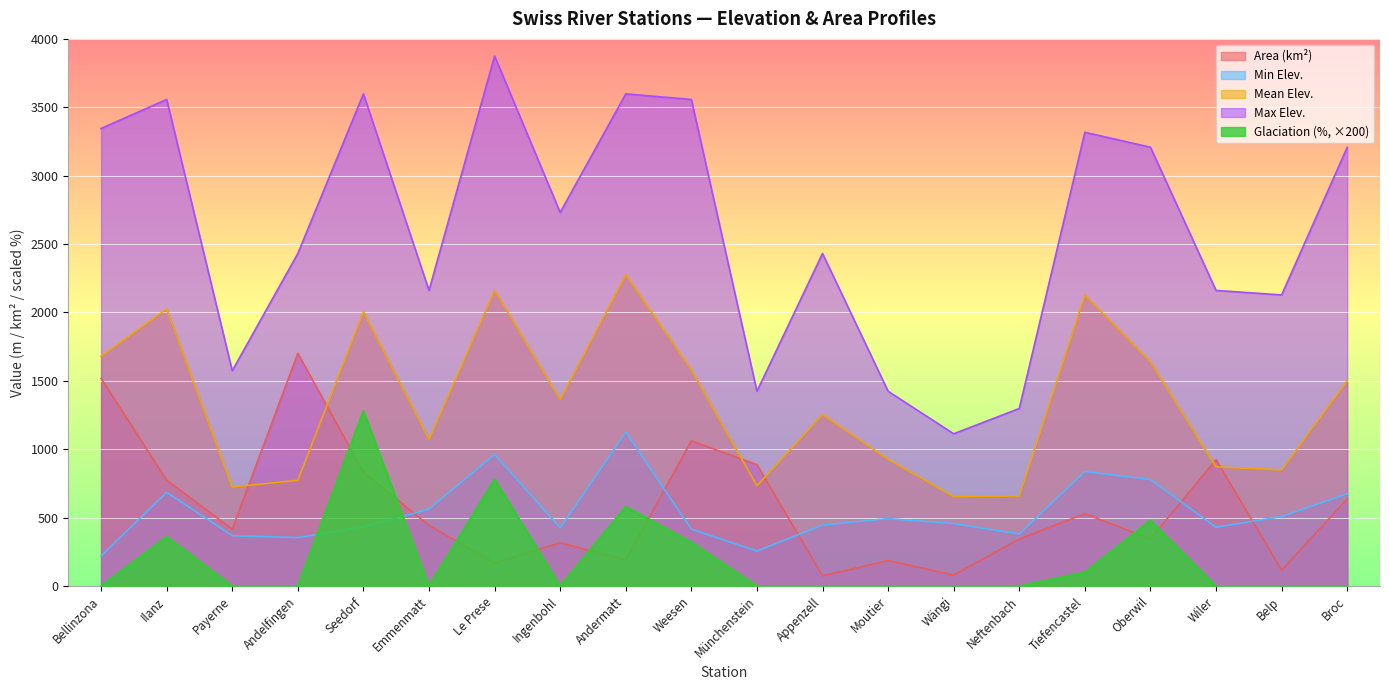

Reading left to right, list all the values displayed in this chart.

Area (km2): 1517.5	774.0	415.9	1701.6	833.2	443.0	167.7	316.6	190.2	1061.5	887.3	74.4	185.8	80.1	343.3	529.0	343.7	924.1	116.1	636.3
Mean Elev.: 1679.0	2026.0	724.0	773.0	2005.0	1072.0	2161.0	1364.0	2276.0	1580.0	733.0	1254.0	927.0	654.0	659.0	2127.0	1639.0	871.0	849.0	1501.0
Min Elev.: 220.0	685.0	368.0	354.0	432.0	562.0	962.0	425.0	1125.0	416.0	256.0	445.0	493.0	456.0	380.0	837.0	778.0	430.0	508.0	674.0
Max Elev.: 3345.0	3557.0	1574.0	2431.0	3598.0	2161.0	3875.0	2731.0	3598.0	3557.0	1424.0	2431.0	1424.0	1113.0	1298.0	3317.0	3208.0	2161.0	2128.0	3207.0
Glaciation (%): 0.0	360.0	0.0	0.0	1280.0	0.0	780.0	0.0	580.0	320.0	0.0	0.0	0.0	0.0	0.0	100.0	480.0	0.0	0.0	0.0